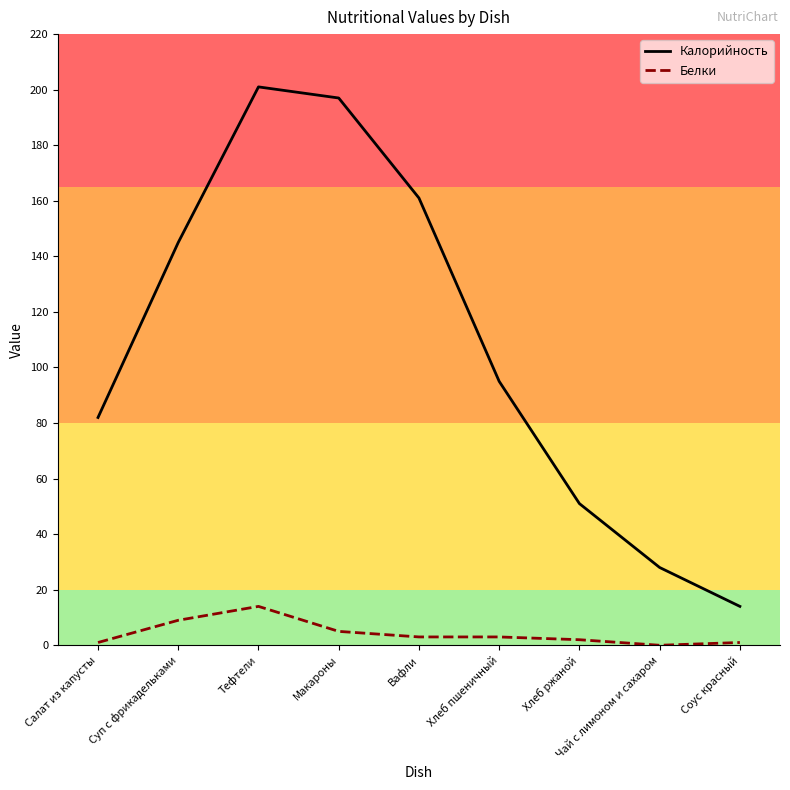

True or false: Калорийность has a value of 55 at Салат из капусты.

False